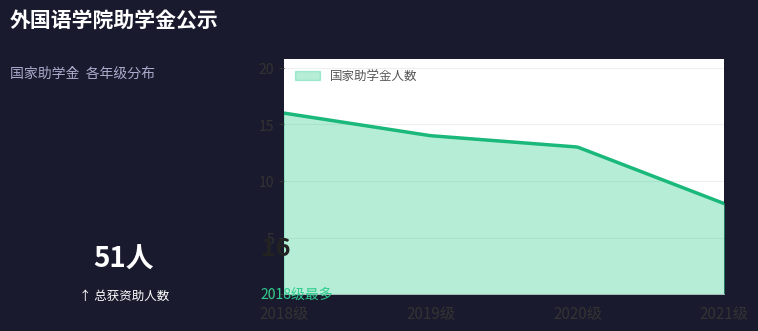

What is the difference between the maximum and minimum values?

8.0